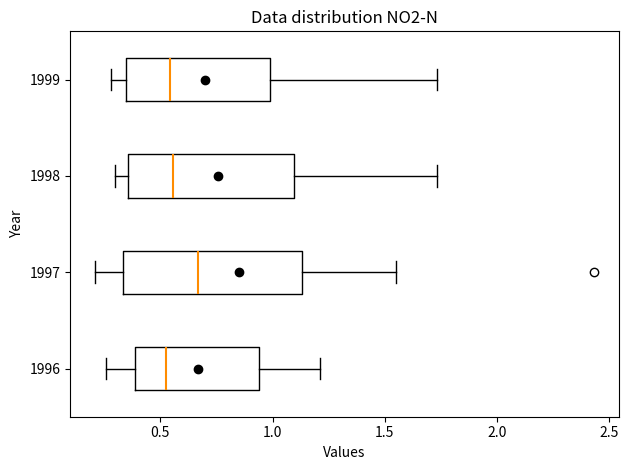

Which box is the widest, from its left edge to its right edge?

1997